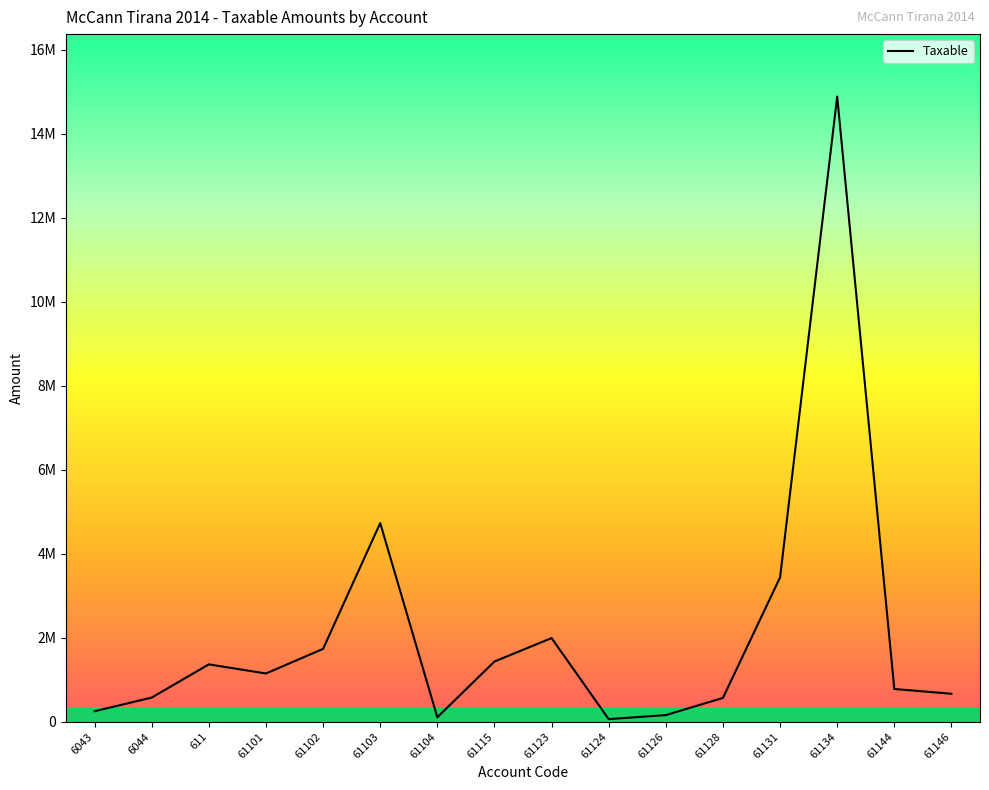

Which label corresponds to the smallest value in the chart?

61124